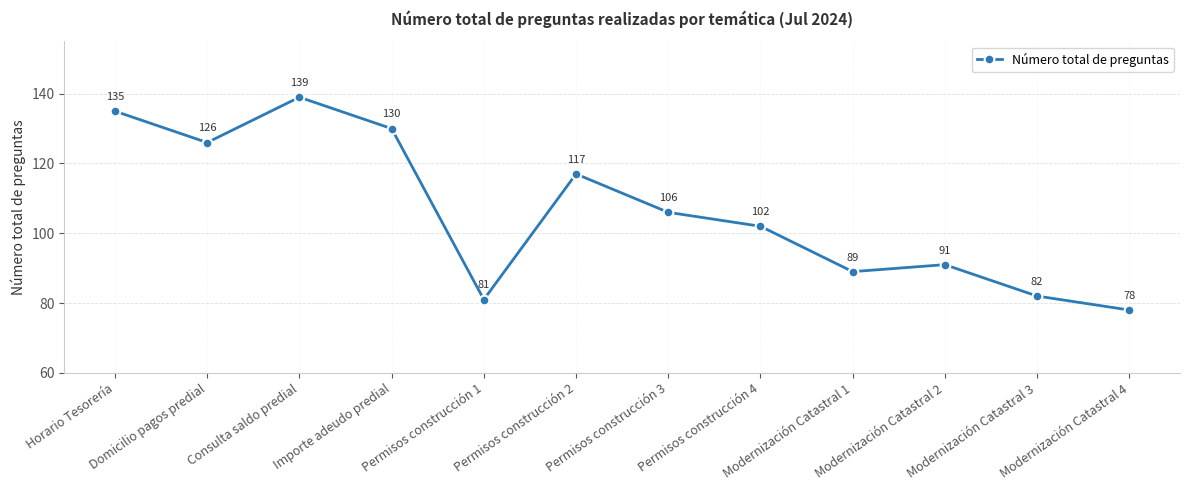

What is the sum of all values?

1276